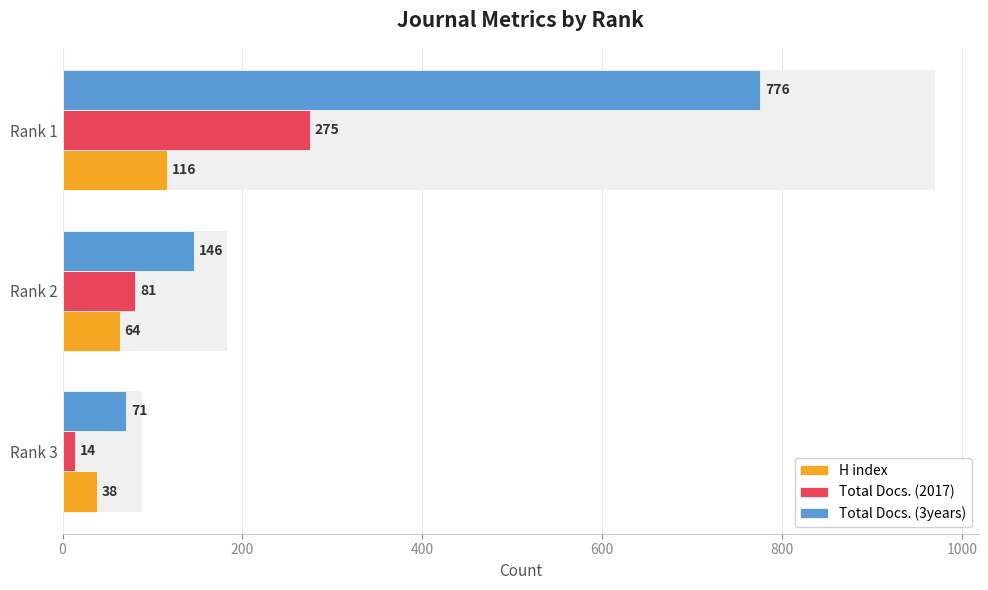

What is the value of the Total Docs. (2017) bar at the 3rd from the left?

275